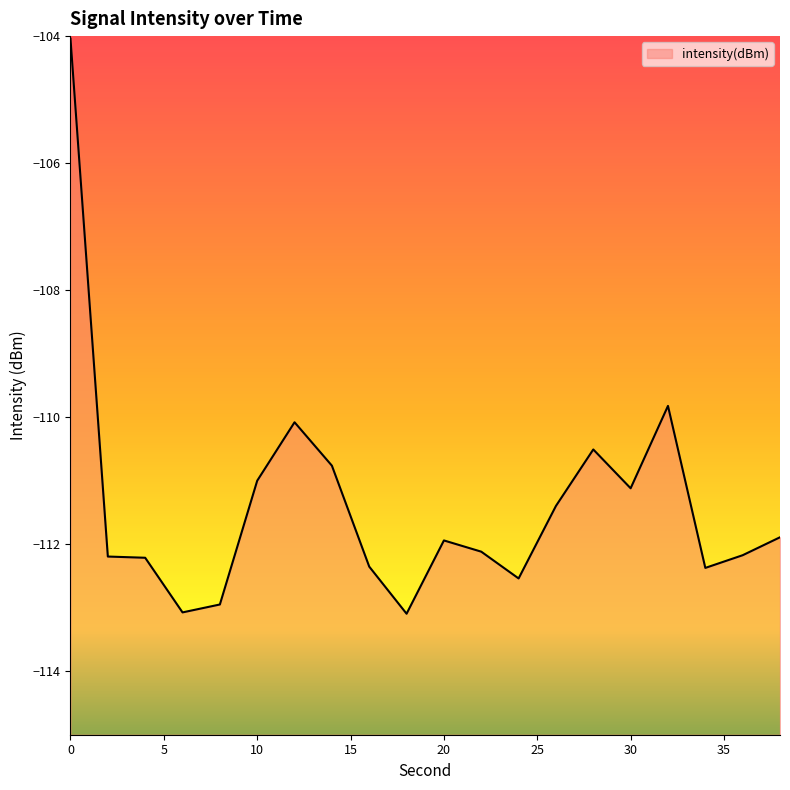

Reading right to left, what are all the values shown in this chart?

-111.9	-112.2	-112.4	-109.8	-111.1	-110.5	-111.4	-112.5	-112.1	-111.9	-113.1	-112.4	-110.8	-110.1	-111.0	-112.9	-113.1	-112.2	-112.2	-104.0